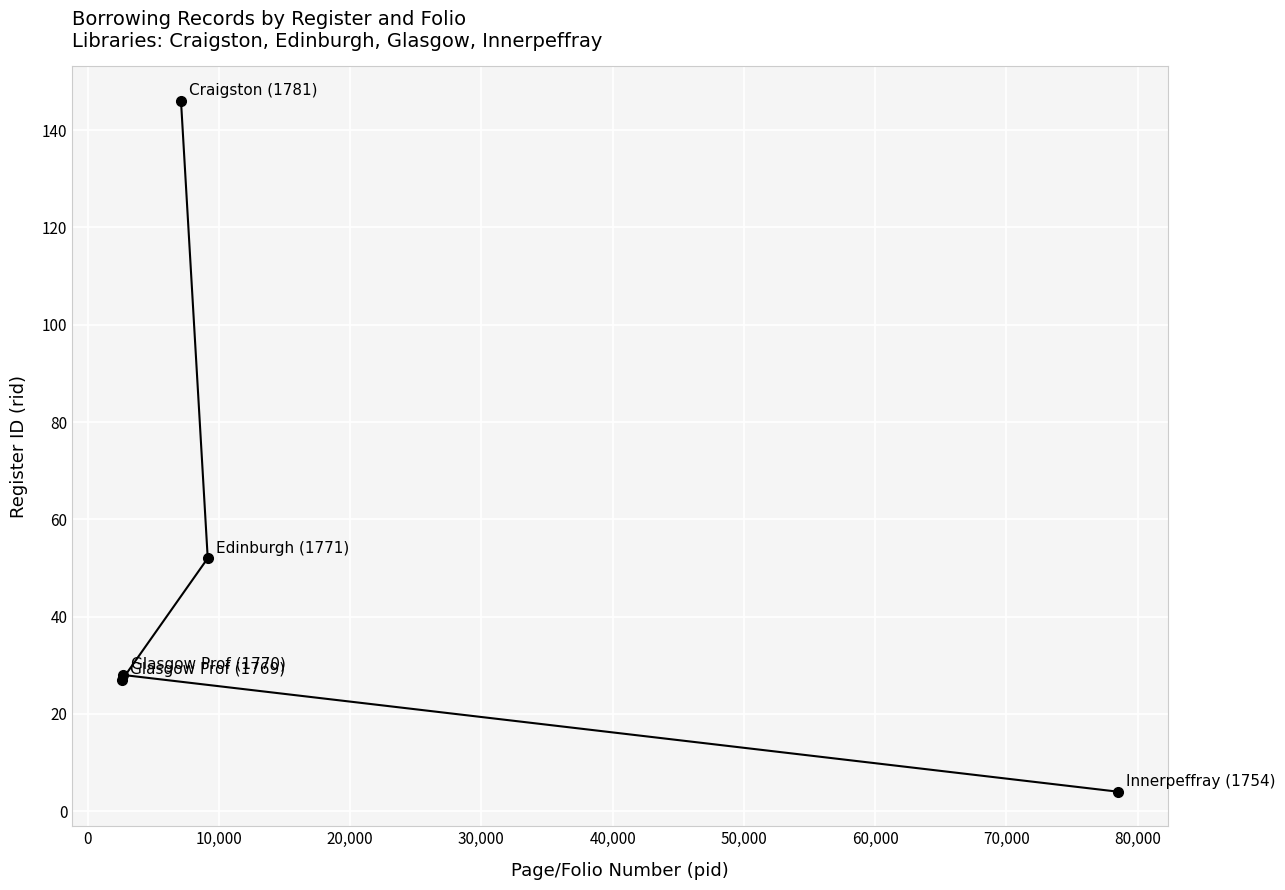

How many values exceed 28?

2